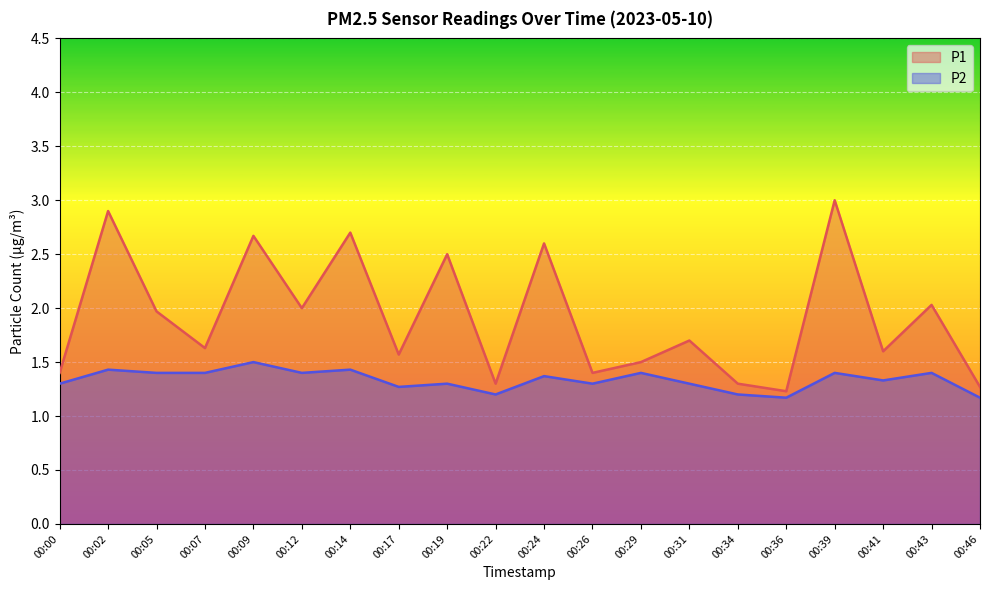

True or false: P2 and P1 cross at least once.

False